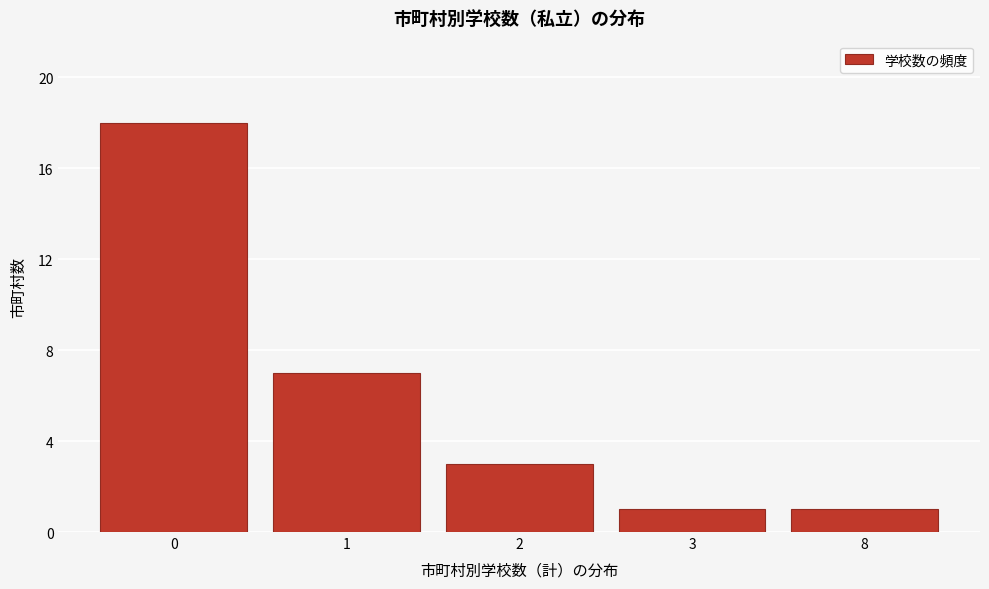

Reading right to left, extract all data points from this chart.

1	1	3	7	18